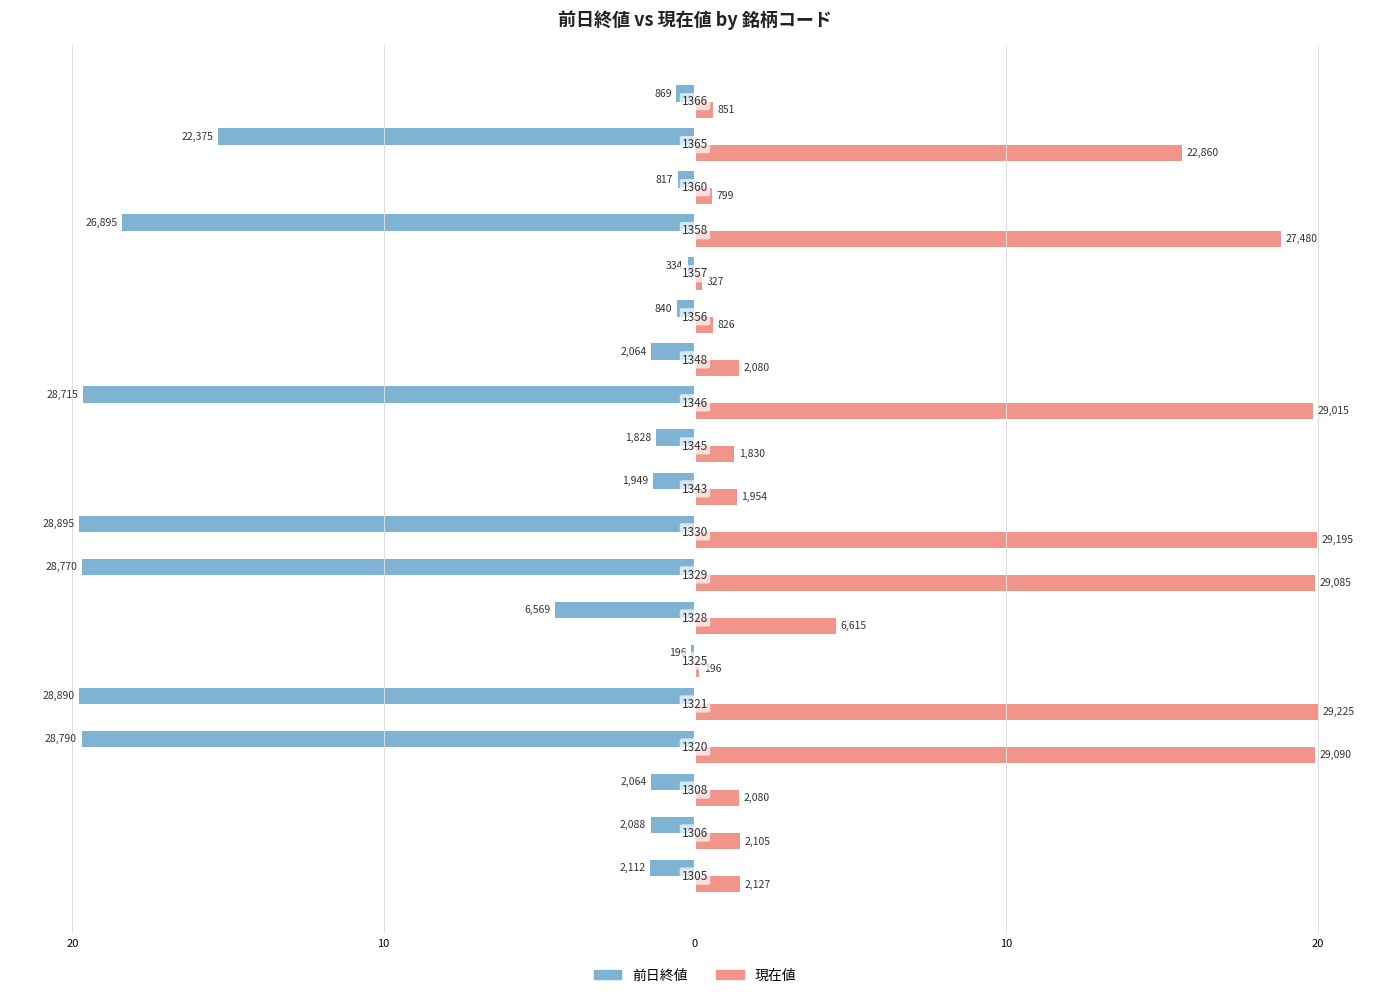

What are all the series names shown in the legend?

前日終値, 現在値